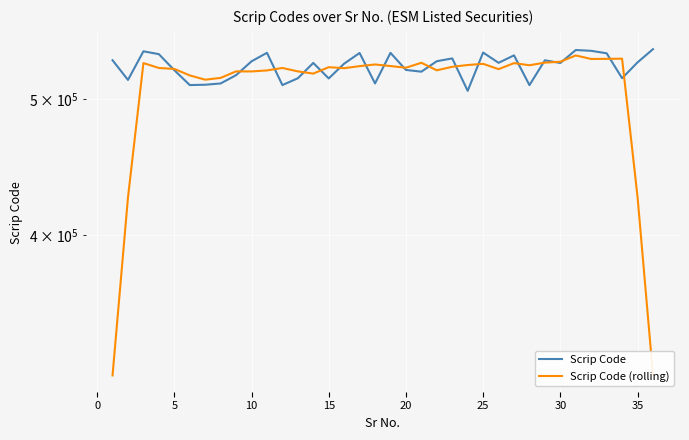

Which series changed the most between 0 and 15?

Scrip Code (rolling)